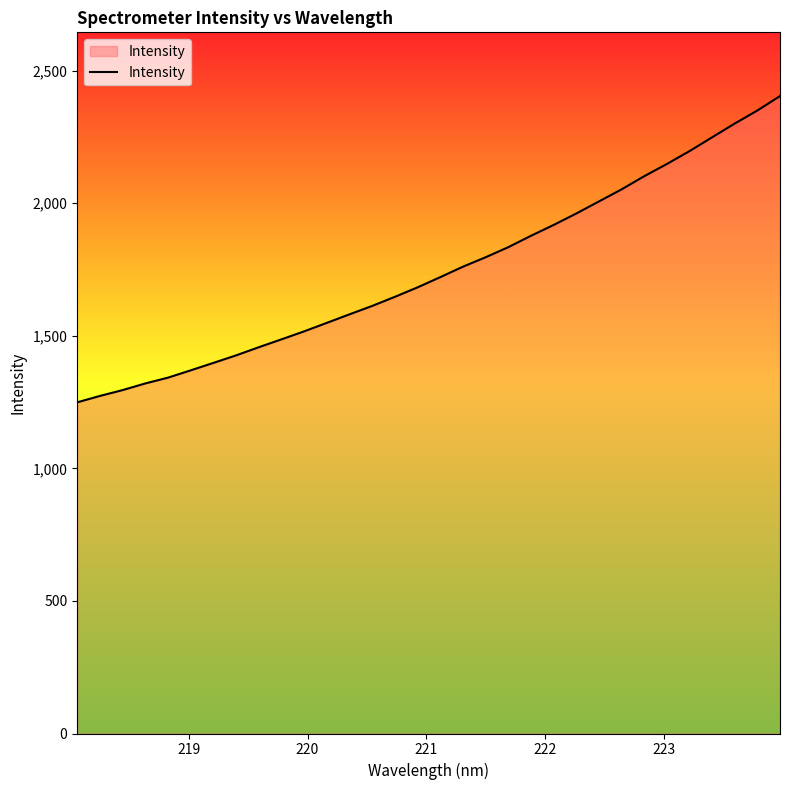

What is the maximum value shown in the chart?

2404.3